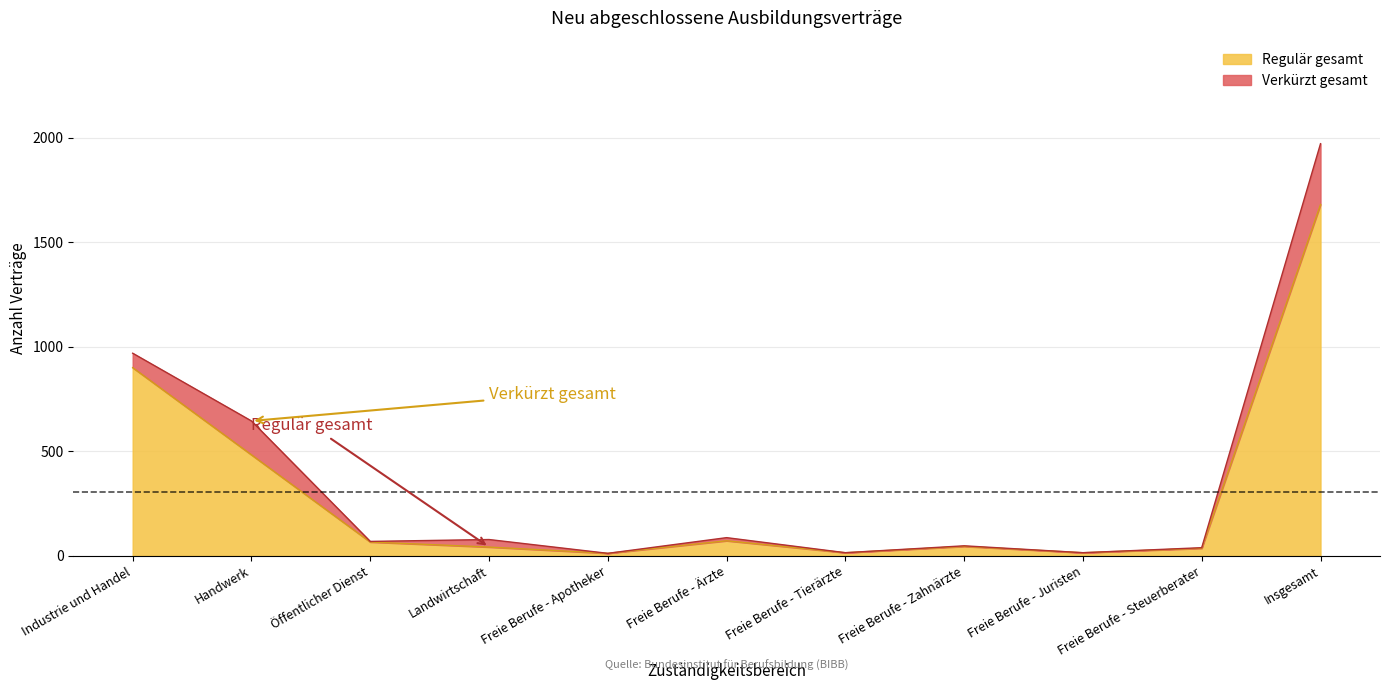

At which category does the chart reach its peak across all series?

Insgesamt